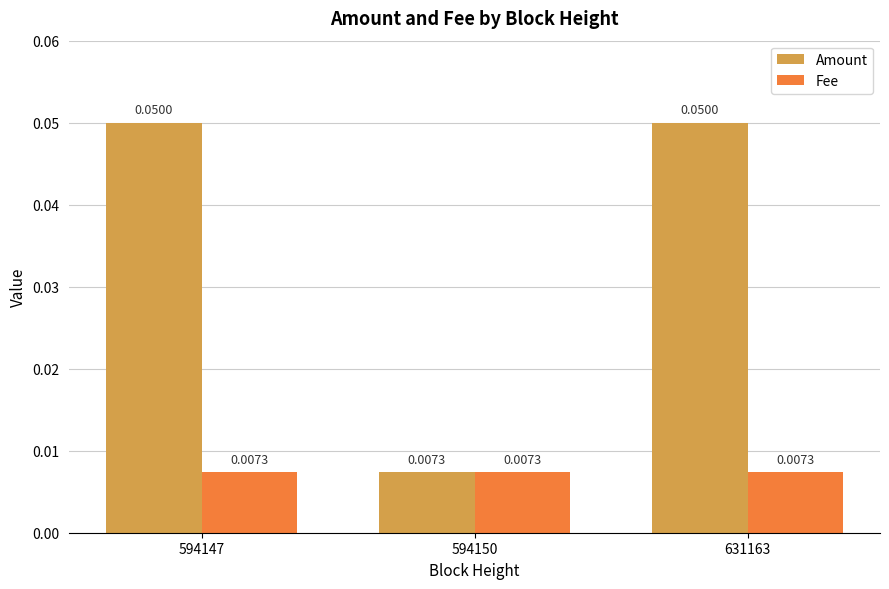

Which series changed the most between 594150 and 631163?

Amount